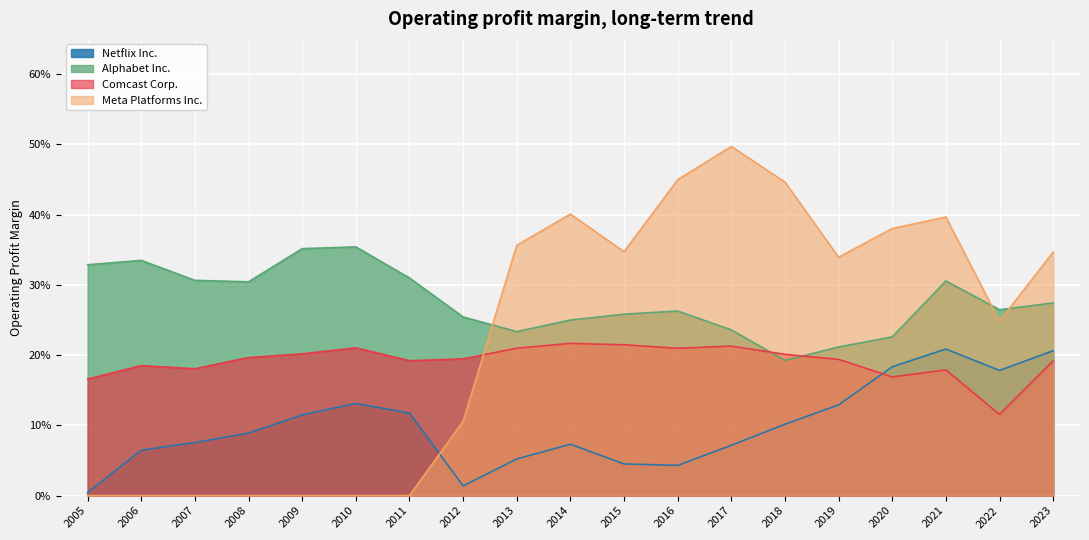

List the series in order of their overall mean, lowest first.

Netflix Inc., Comcast Corp., Meta Platforms Inc., Alphabet Inc.